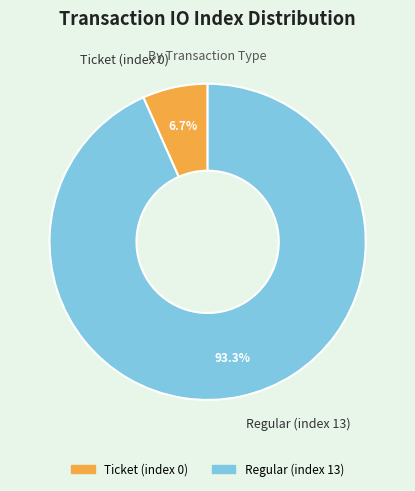

Which slice represents more than half of the pie?

Regular (index 13)